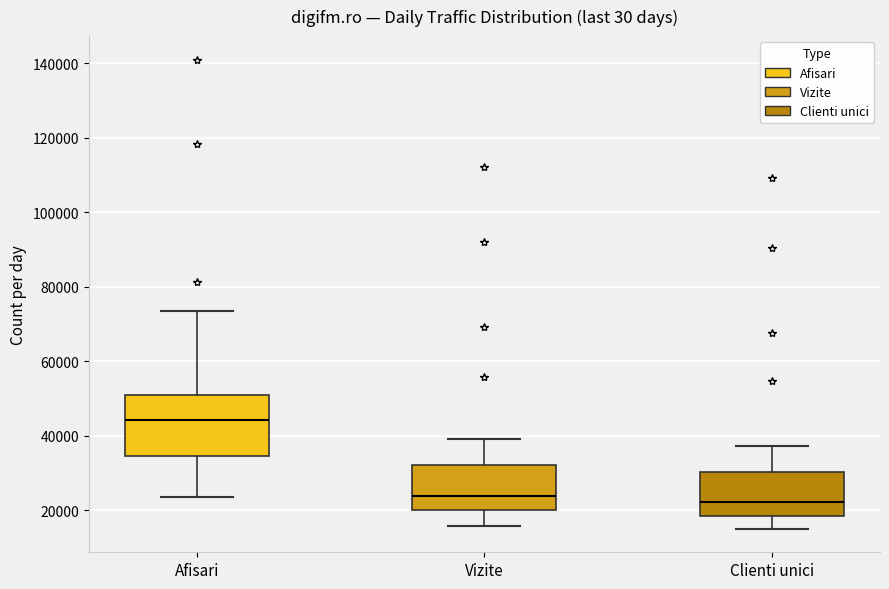

Reading left to right, read every box against the y-axis: the position of its median line, the range the box covers, and the ends of its whiskers. The values are not printed on the chart, so give them approximately, as read against the axis.

Afisari: median 44000, box 34000 to 52000, whiskers 24000 to 74000
Vizite: median 24000, box 20000 to 32000, whiskers 16000 to 40000
Clienti unici: median 22000, box 18000 to 30000, whiskers 16000 to 38000